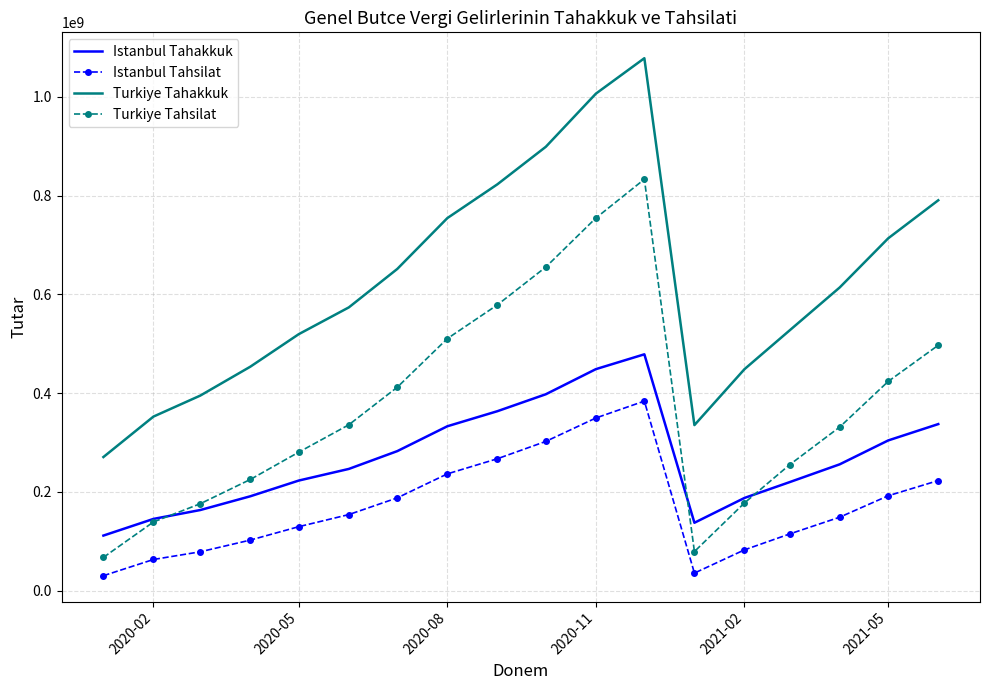

What is the minimum value shown in the chart?

30339423